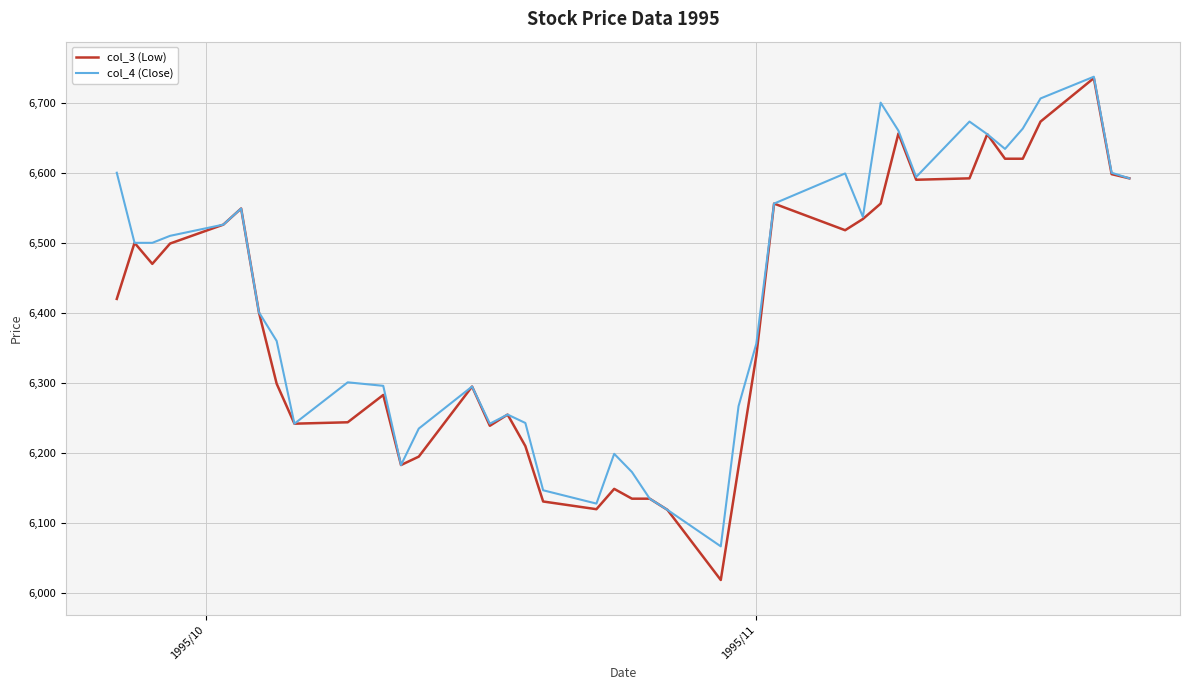

What is the highest value of the col_4 (Close) series?

6737